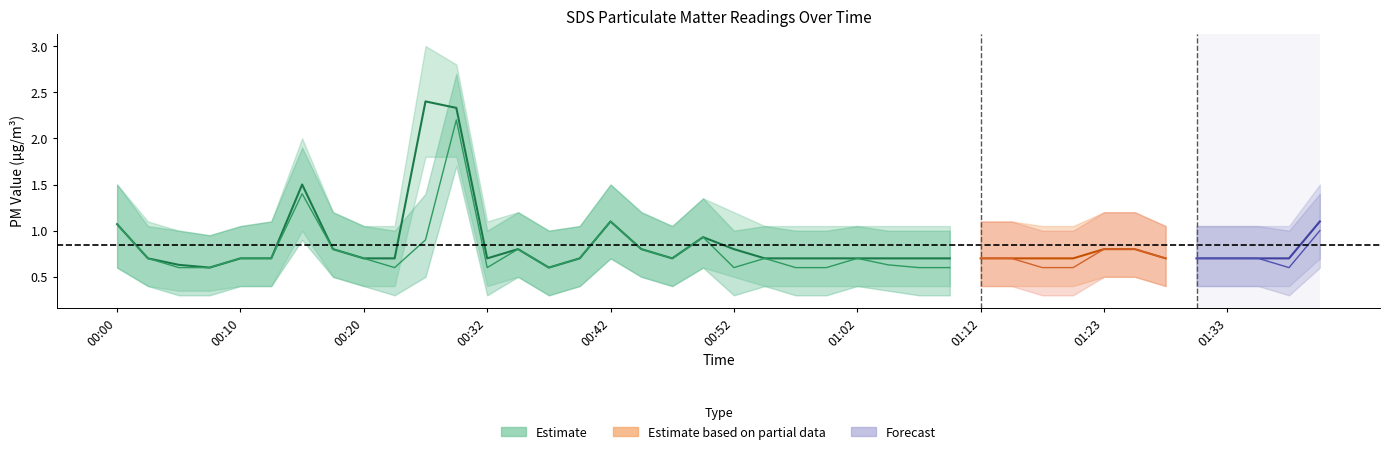

The SDS_P2_upper series shows 1.8 at 01:28. True or false?

False